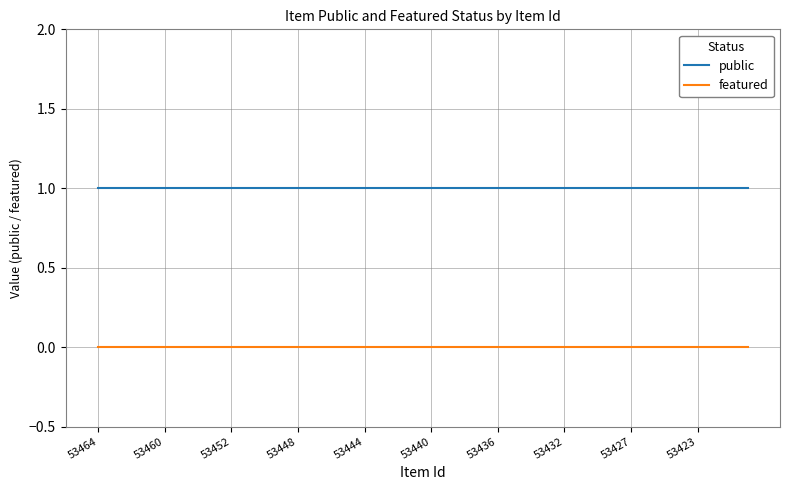

Which series has the largest total across all categories?

public